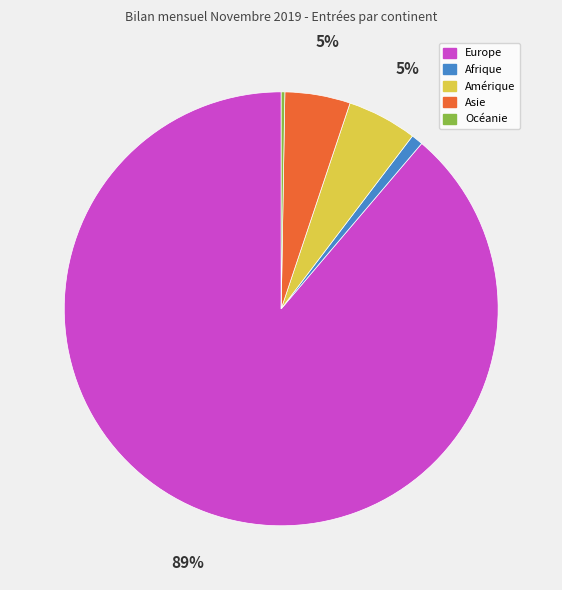

Is the sum of Europe and Asie greater than half?

Yes